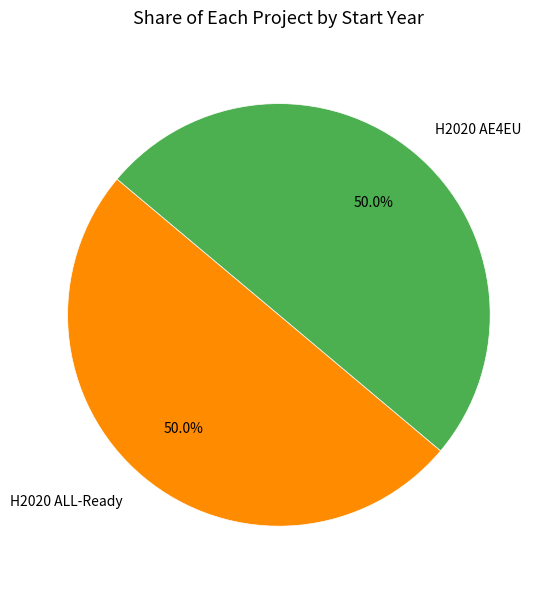

What is the total percentage of H2020 ALL-Ready and H2020 AE4EU?

100.0%